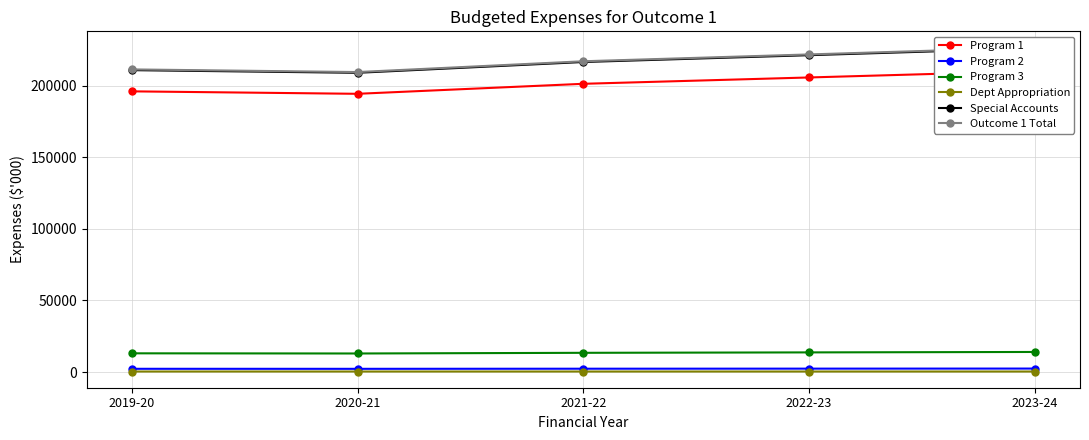

Rank the categories by Program 1 value from lowest to highest.

2020-21, 2019-20, 2021-22, 2022-23, 2023-24